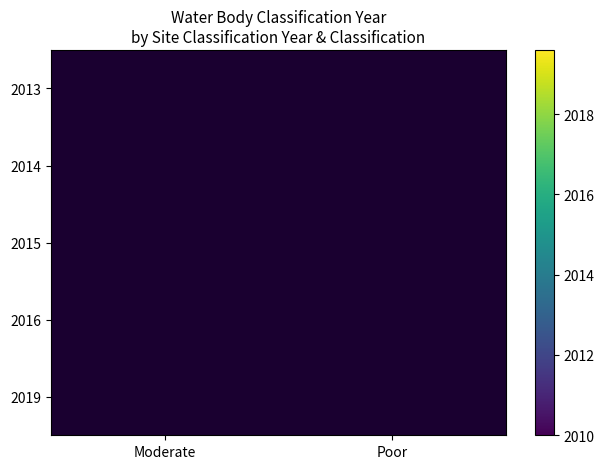

Which category has the highest value across all series?

Poor